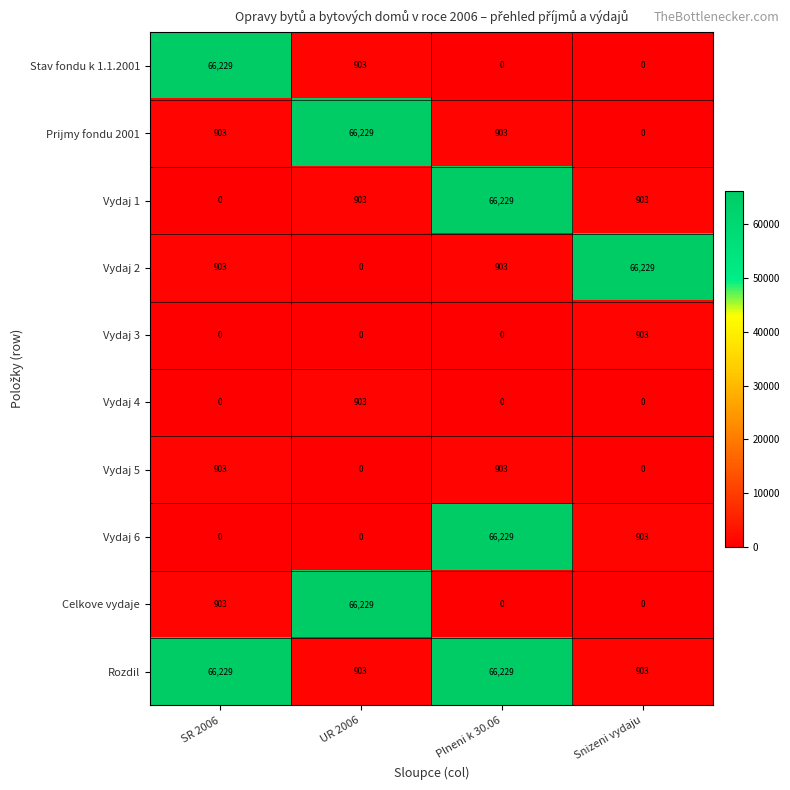

At which label does Stav fondu k 1.1.2001 reach its peak?

SR 2006